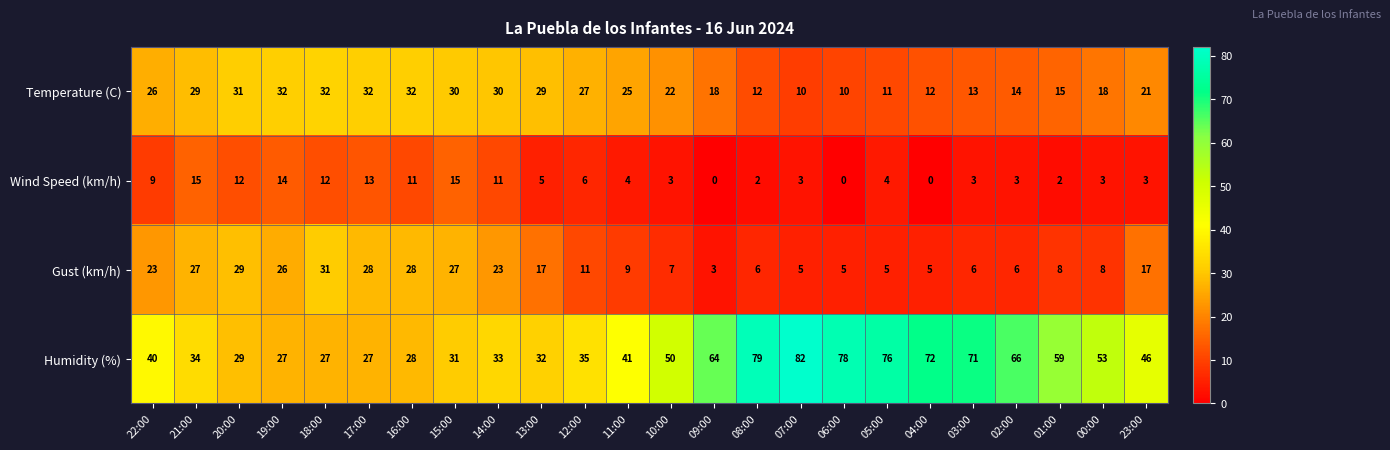

The Humidity (%) series shows 10 at 16:00. True or false?

False